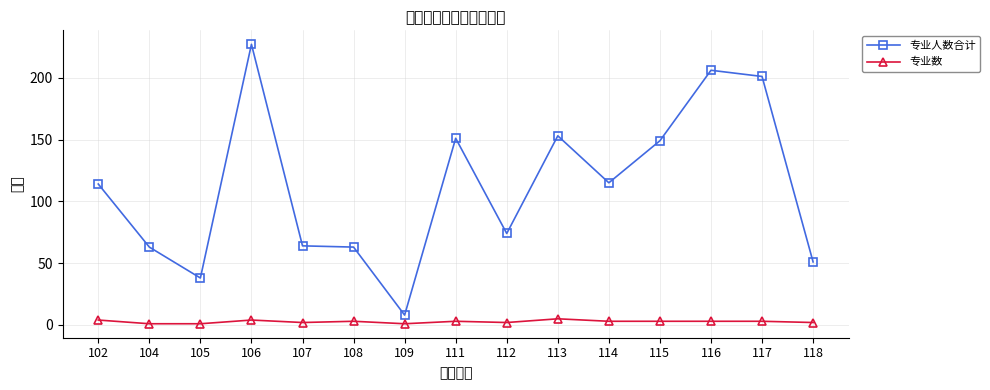

True or false: 专业人数合计 and 专业数 cross at least once.

False